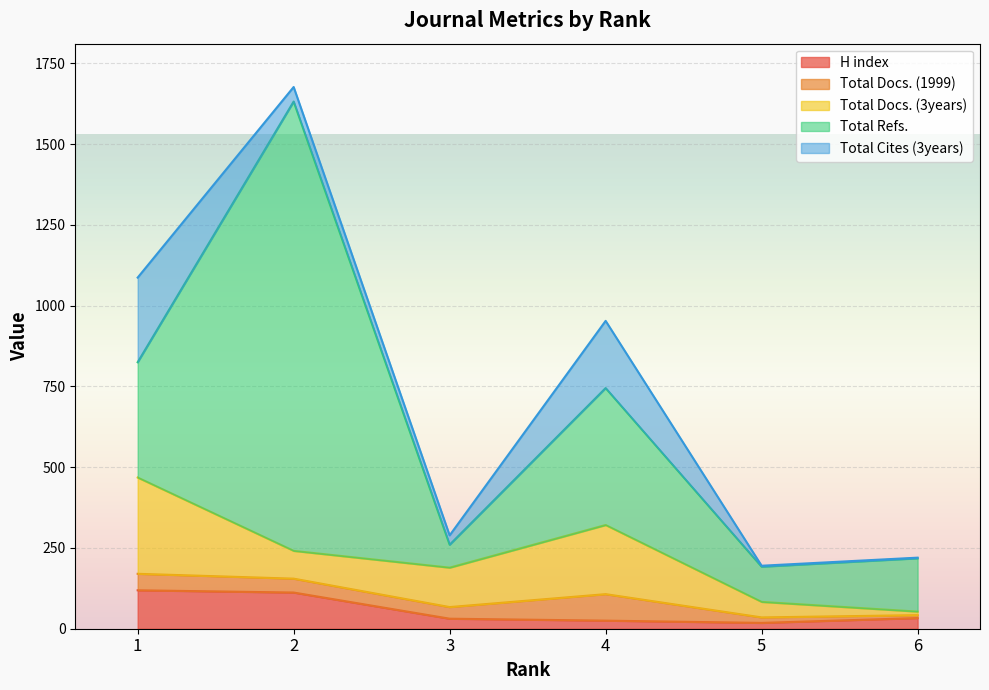

The value of Total Cites (3years) at 6 is 3. True or false?

False